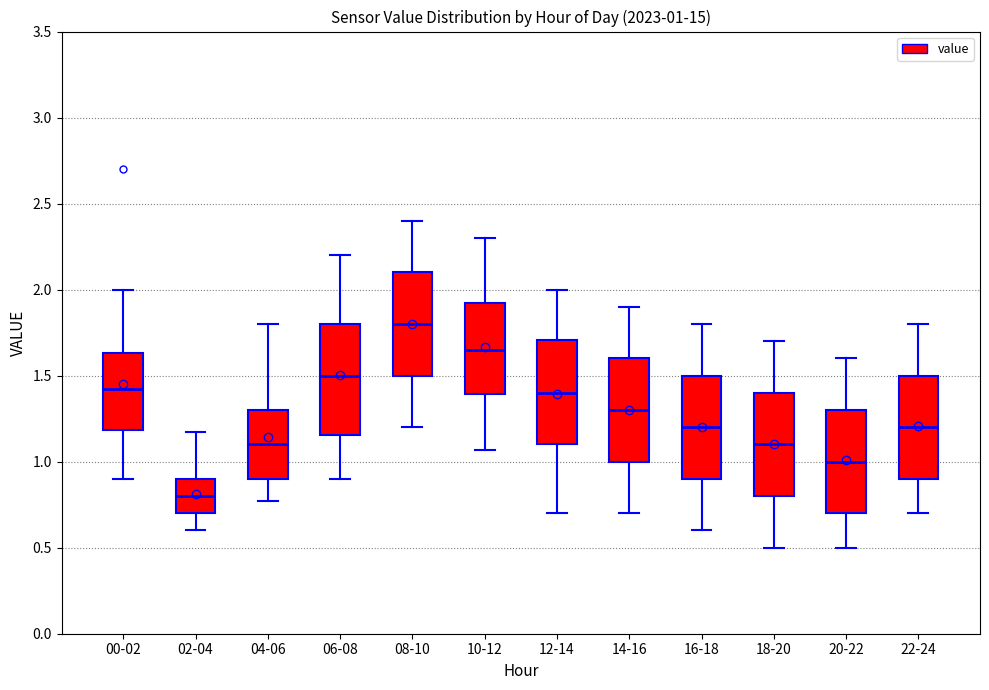

Which box's median line is the lowest?

02-04